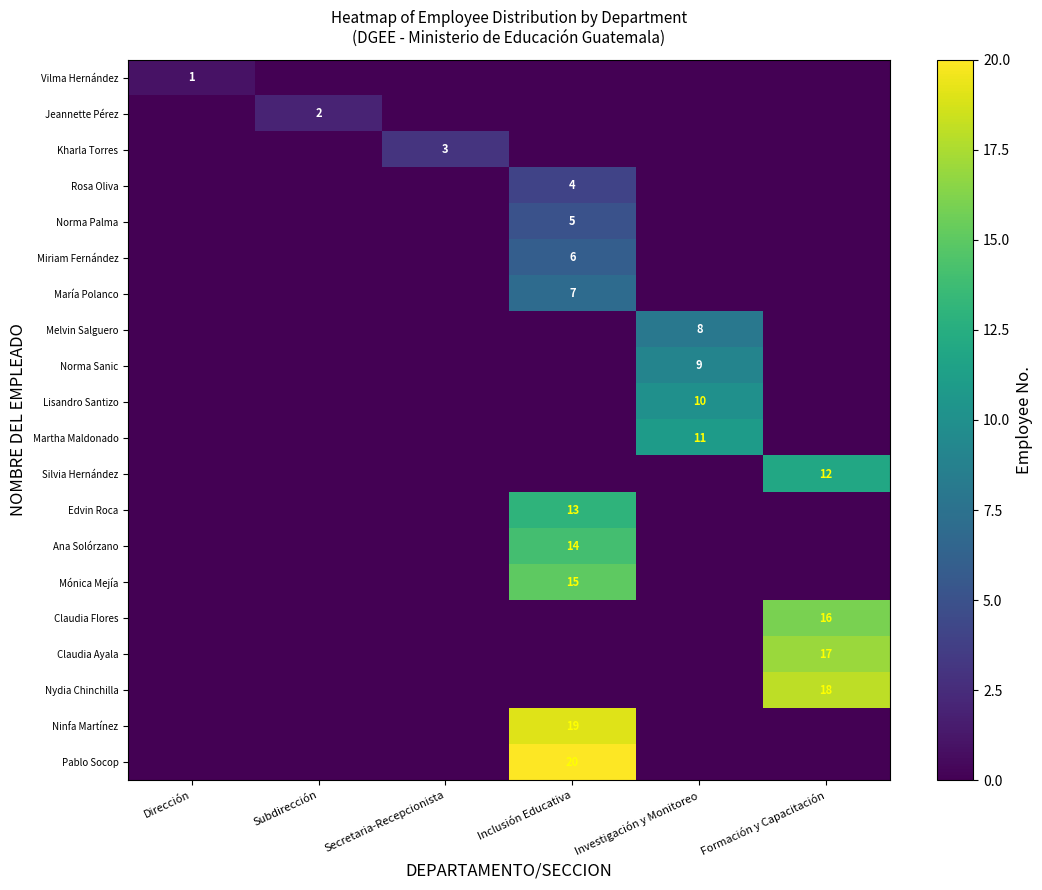

True or false: Miriam Fernández has a value of 2 at Inclusión Educativa.

False